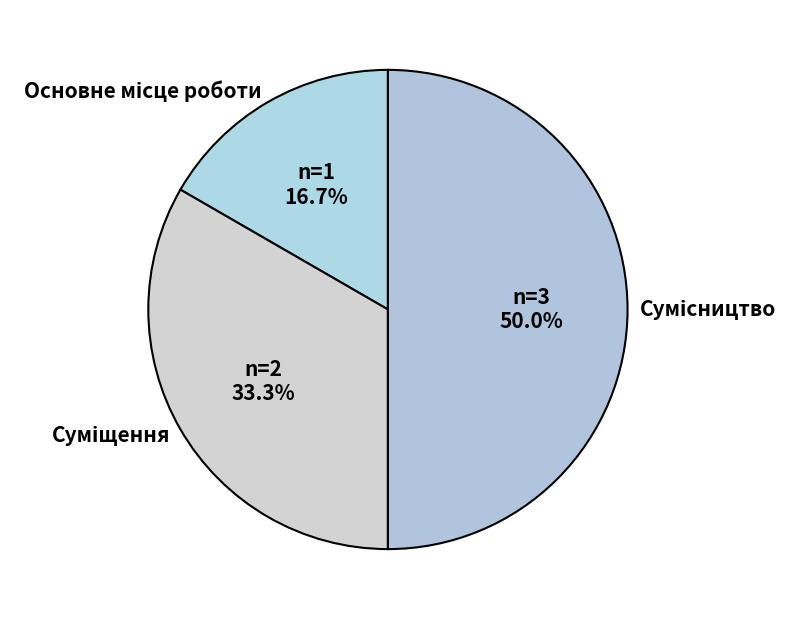

To the nearest percent, what is the combined percentage of Суміщення and Основне місце роботи?

50%